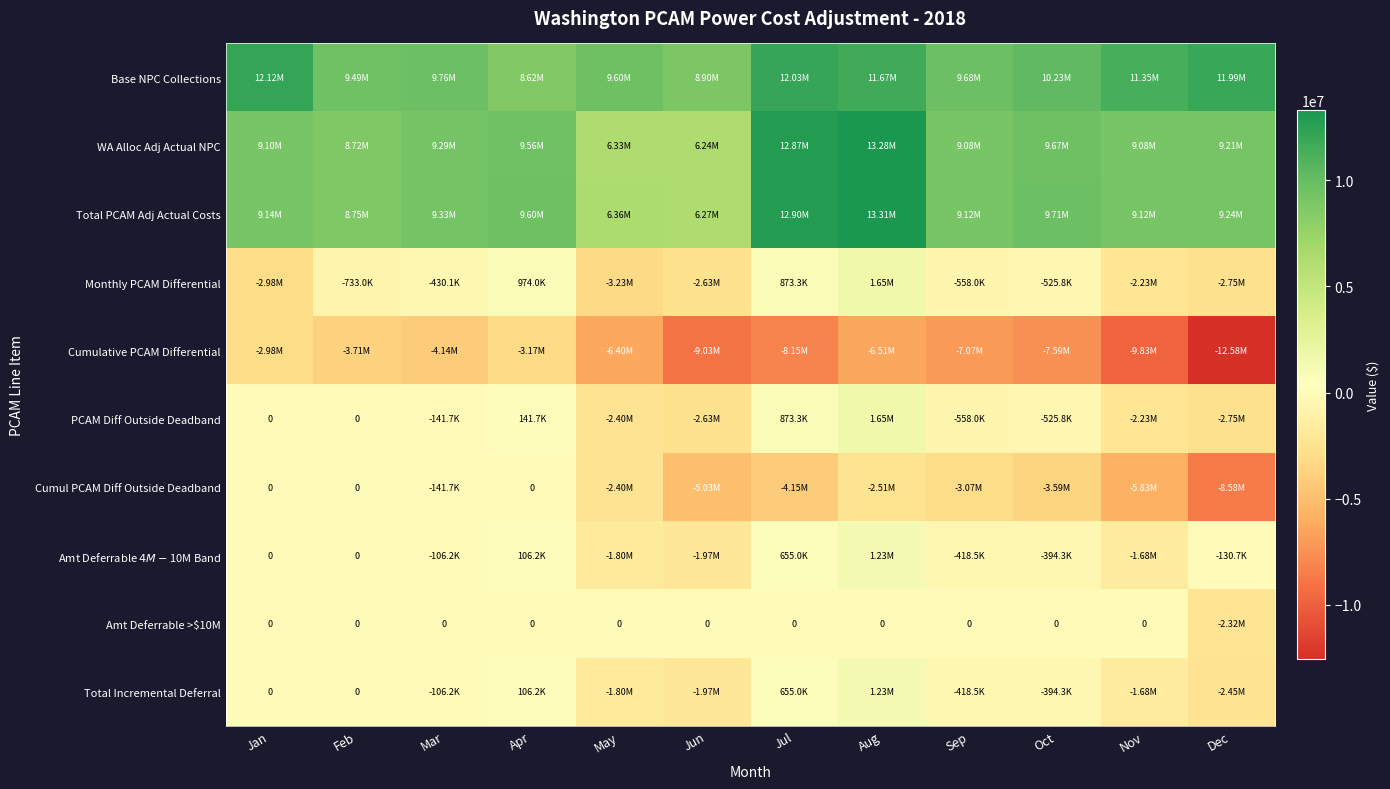

How many positive values does the Monthly PCAM Differential series have?

3